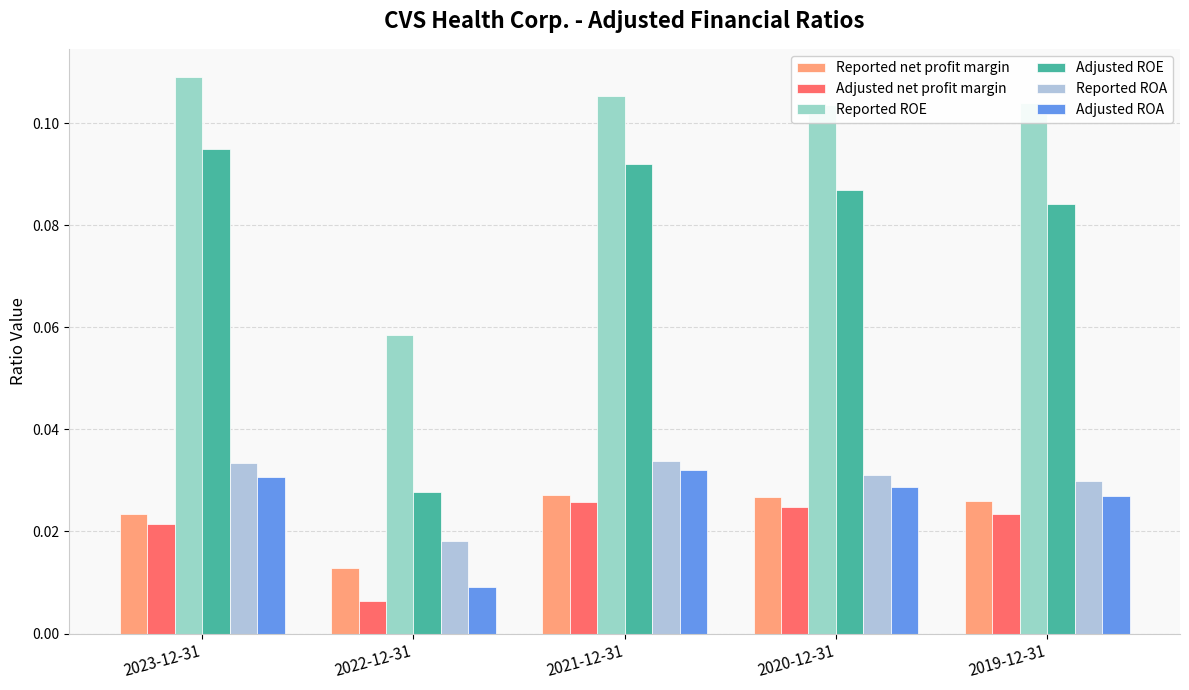

Between 2021-12-31 and 2020-12-31, which is larger?

2021-12-31